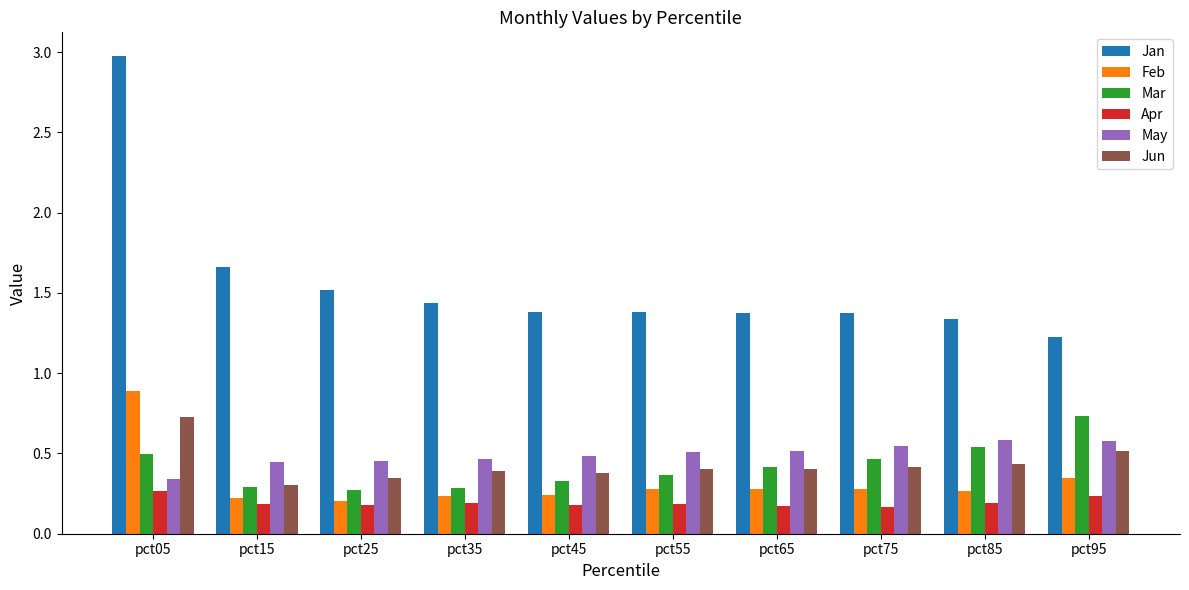

Which series changed the most between pct45 and pct95?

Mar